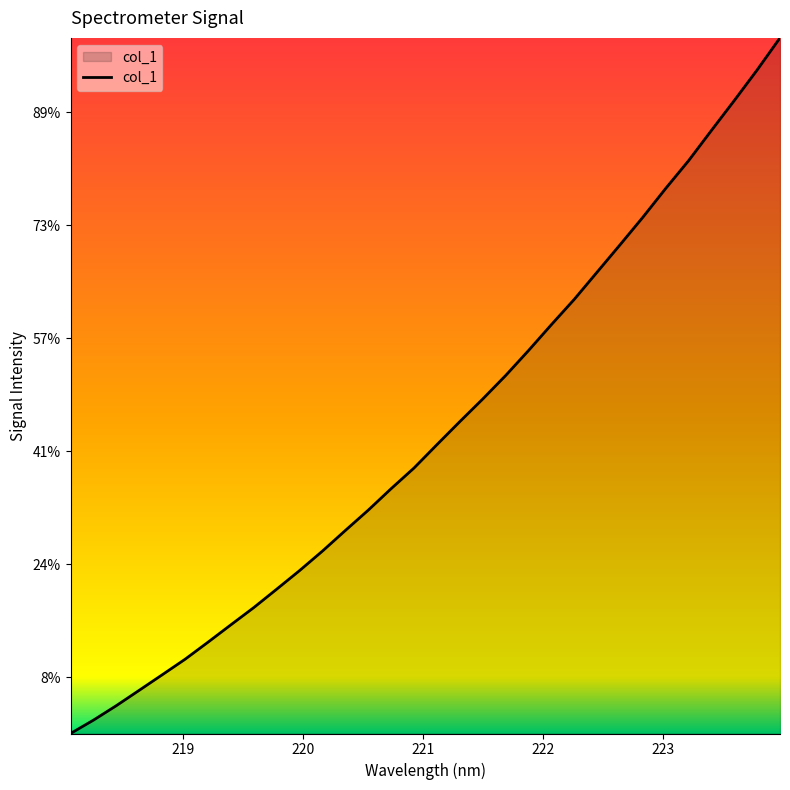

True or false: the data has more than 1 interior local peaks.

False